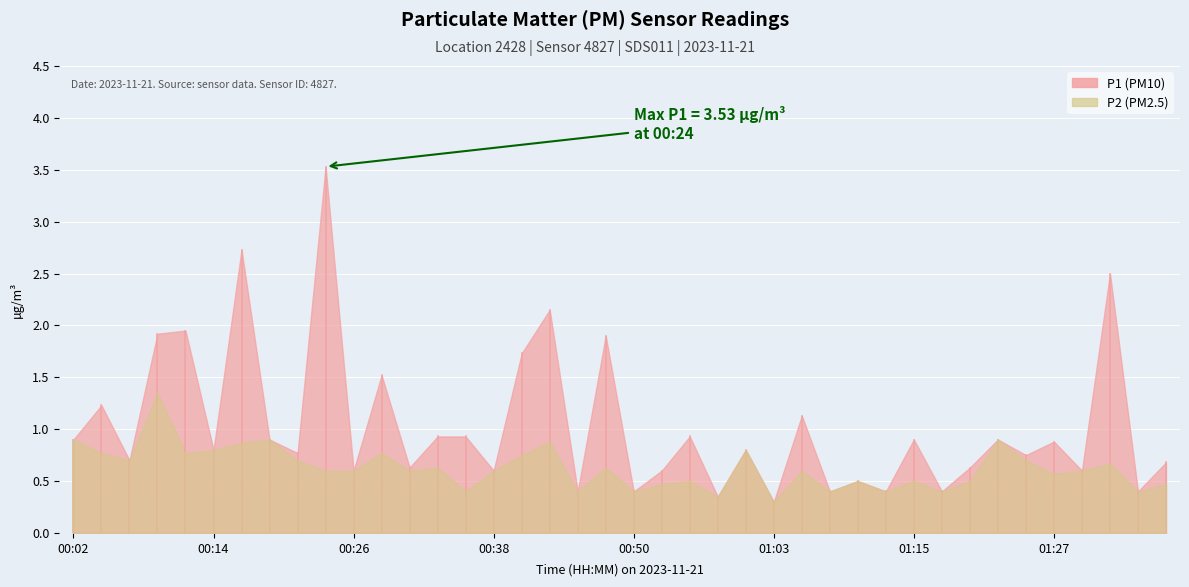

Reading right to left, what are all the values shown in this chart?

P1: 01:37=0.7	01:34=0.4	01:32=2.5	01:29=0.6	01:27=0.9	01:25=0.8	01:22=0.9	01:20=0.6	01:17=0.4	01:15=0.9	01:12=0.4	01:10=0.5	01:08=0.4	01:05=1.1	01:03=0.3	01:00=0.8	00:58=0.3	00:55=0.9	00:53=0.6	00:50=0.4	00:48=1.9	00:46=0.4	00:43=2.1	00:41=1.7	00:38=0.6	00:36=0.9	00:33=0.9	00:31=0.6	00:29=1.5	00:26=0.6	00:24=3.5	00:21=0.8	00:19=0.9	00:16=2.7	00:14=0.8	00:11=1.9	00:09=1.9	00:07=0.7	00:04=1.2	00:02=0.9
P2: 01:37=0.5	01:34=0.4	01:32=0.7	01:29=0.6	01:27=0.6	01:25=0.7	01:22=0.9	01:20=0.5	01:17=0.4	01:15=0.5	01:12=0.4	01:10=0.5	01:08=0.4	01:05=0.6	01:03=0.3	01:00=0.8	00:58=0.3	00:55=0.5	00:53=0.5	00:50=0.4	00:48=0.6	00:46=0.4	00:43=0.9	00:41=0.8	00:38=0.6	00:36=0.4	00:33=0.6	00:31=0.6	00:29=0.8	00:26=0.6	00:24=0.6	00:21=0.7	00:19=0.9	00:16=0.9	00:14=0.8	00:11=0.8	00:09=1.4	00:07=0.7	00:04=0.8	00:02=0.9